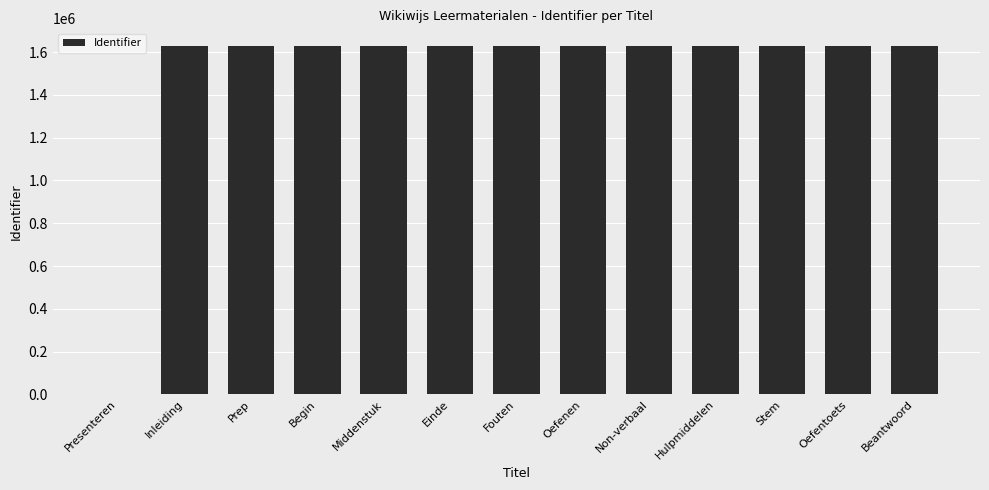

The chart shows a value of 1626578 at Begin. True or false?

True